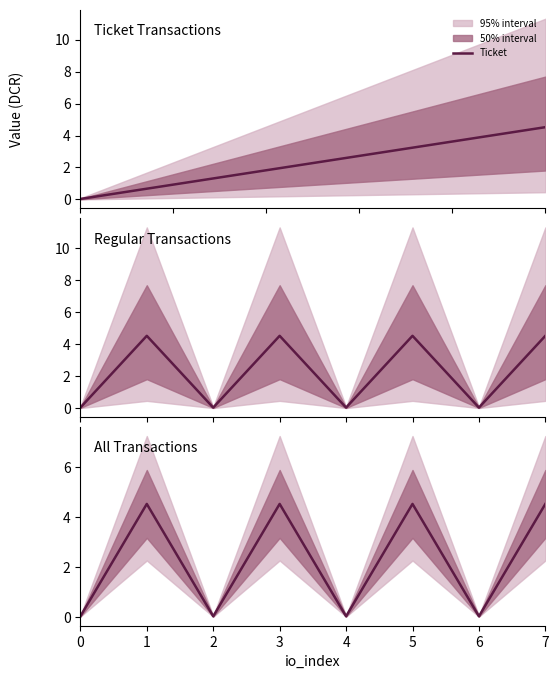

How many times do All and Ticket cross each other?

1